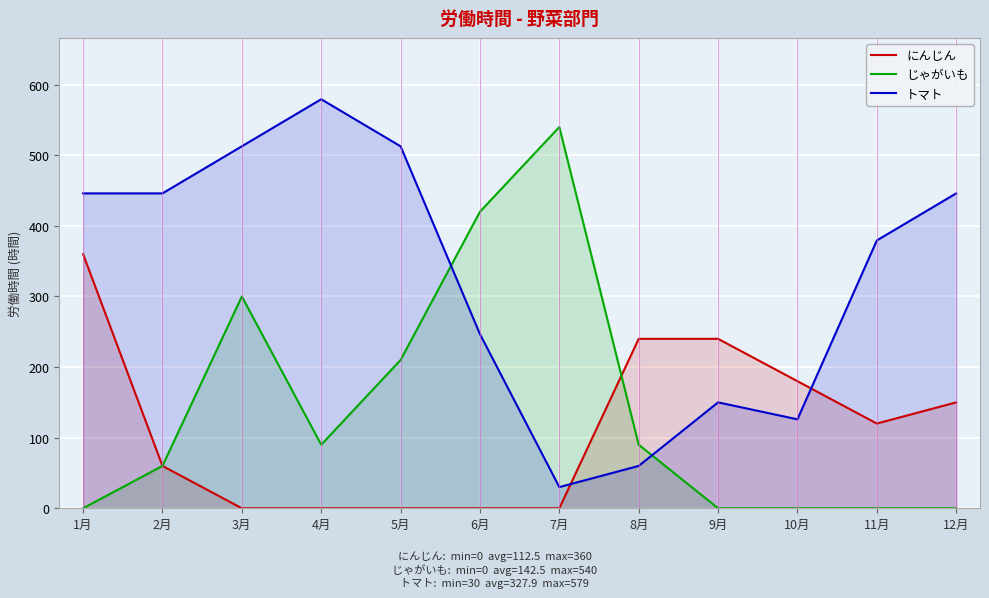

What is the difference between the にんじん values at 4月 and 10月?

180.0